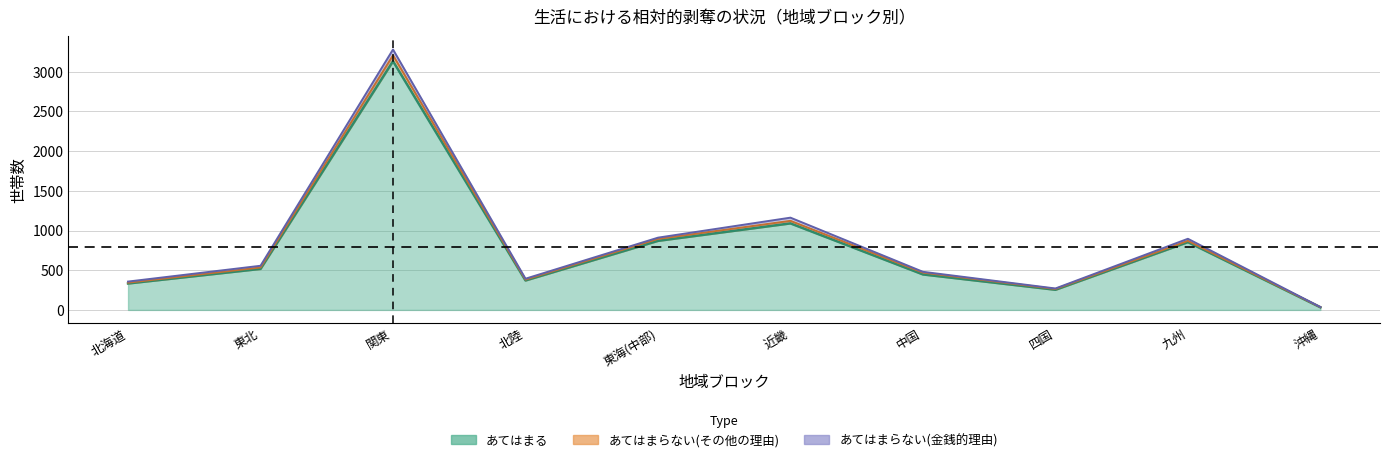

What value does the あてはまらない(その他の理由) series have at 東北?

18